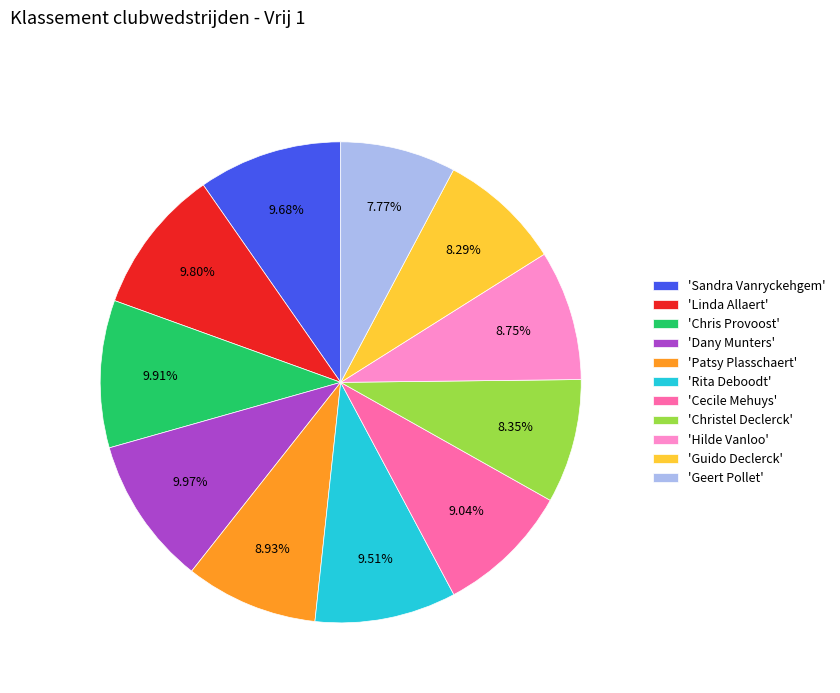

Is the sum of 'Cecile Mehuys' and 'Rita Deboodt' greater than half?

No